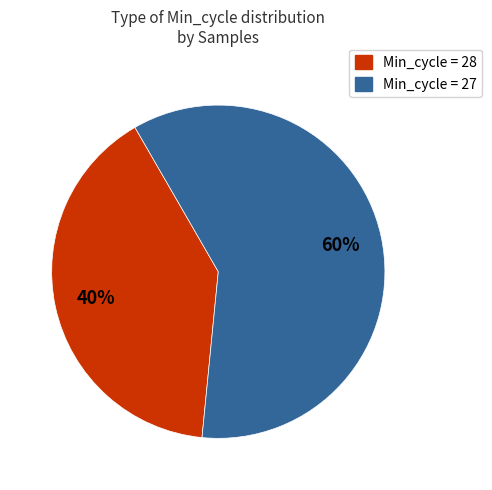

Does any single category account for the majority?

Yes